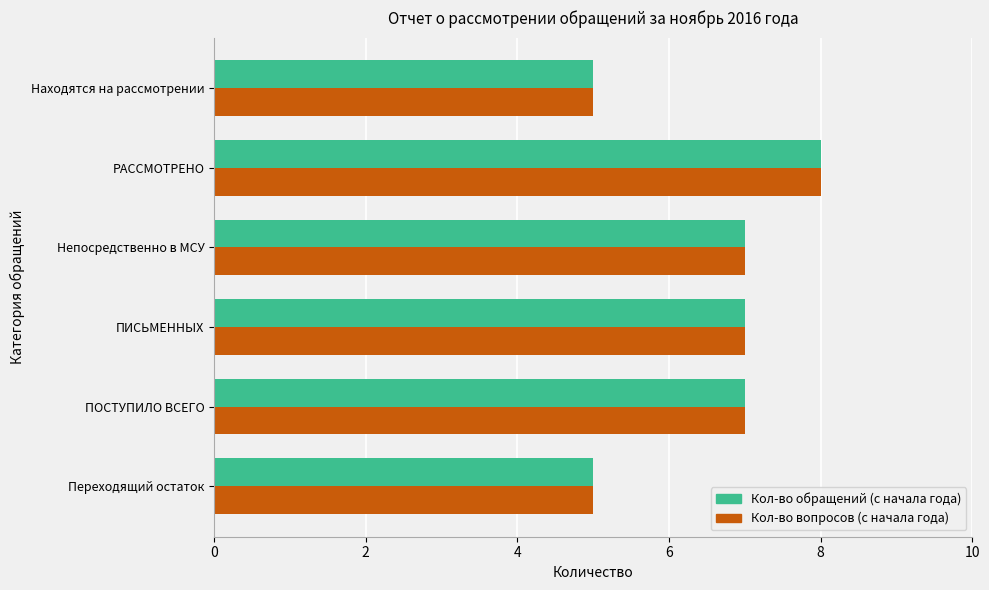

The value of Кол-во обращений (с начала года) at ПИСЬМЕННЫХ is 7. True or false?

True